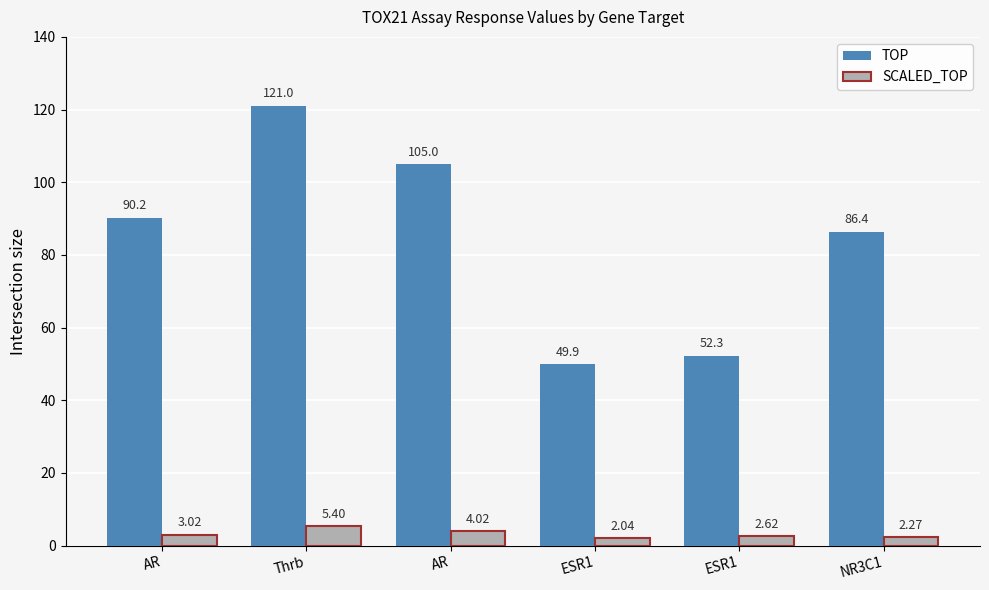

Does the chart contain stacked bars?

No